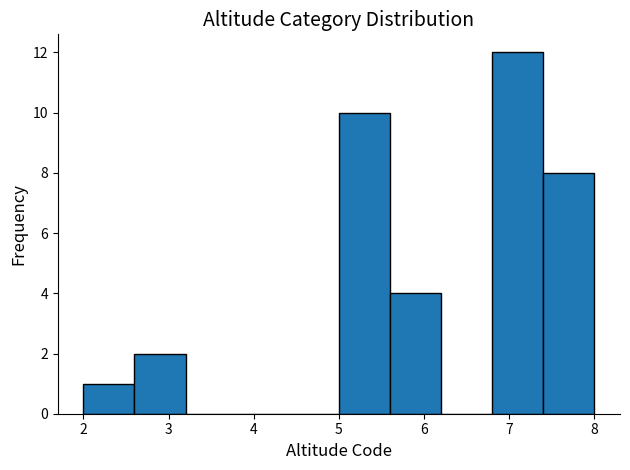

What is the height of the bar covering 7.4 to 8.0 on the x-axis? The values are not printed on the chart, so give them approximately, as read against the axis.

8